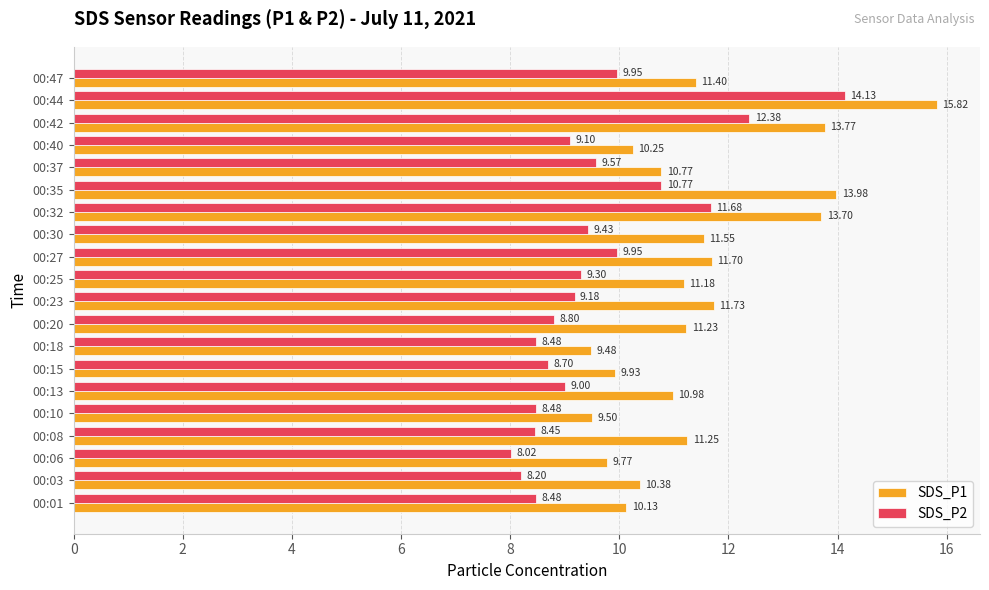

List the series in order of their overall mean, highest first.

SDS_P1, SDS_P2